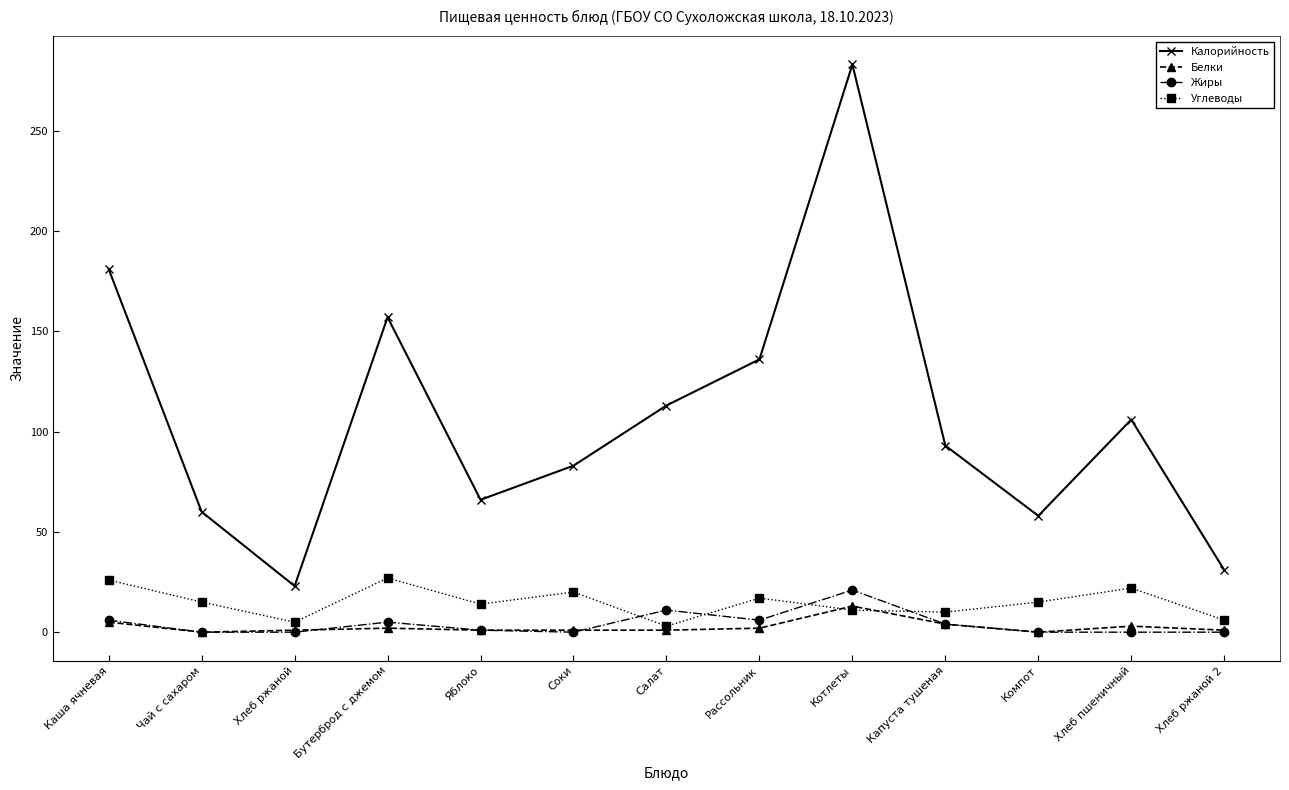

The value of Калорийность at Салат is 24. True or false?

False